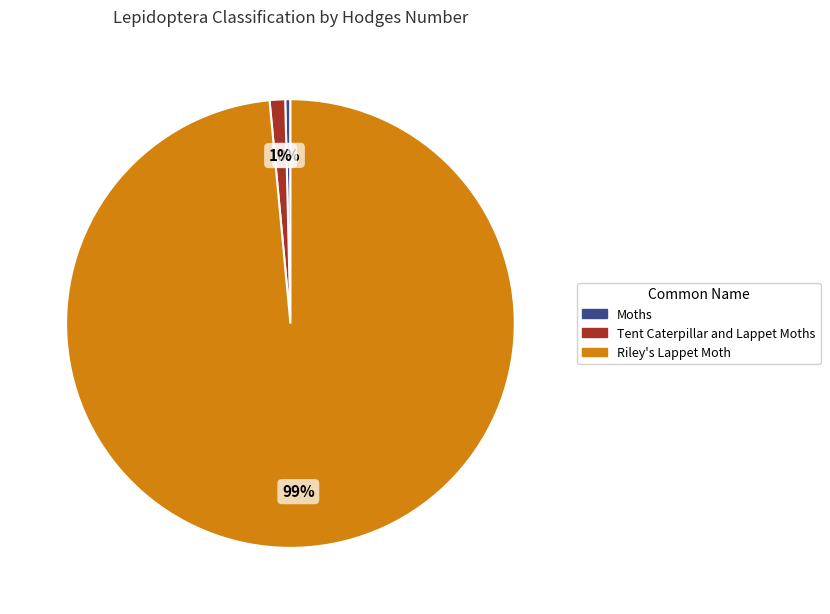

The Tent Caterpillar and Lappet Moths slice represents 11% of the pie. True or false?

False